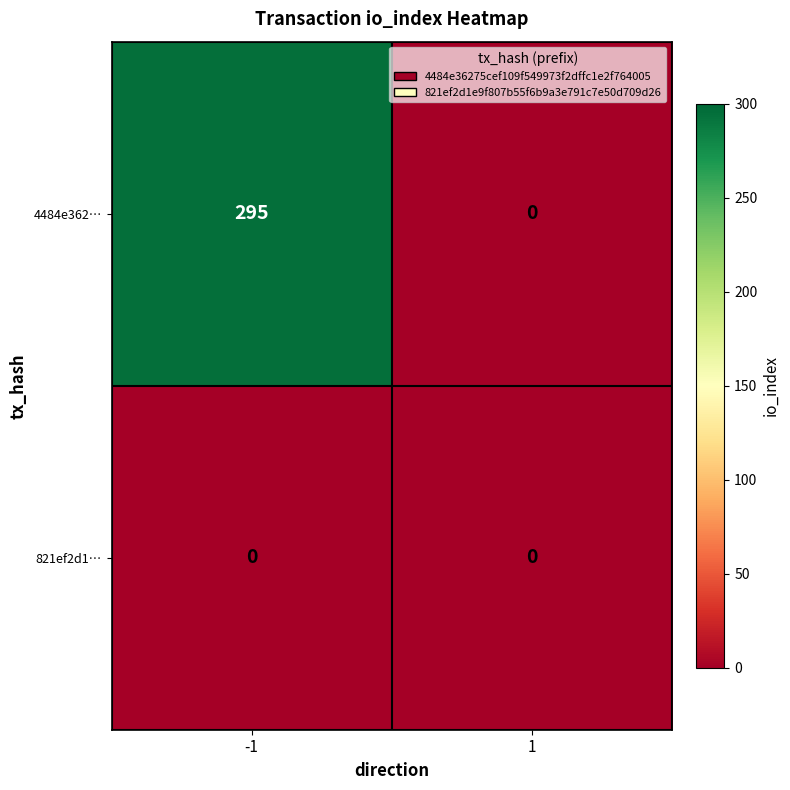

How many series are shown in this chart?

2